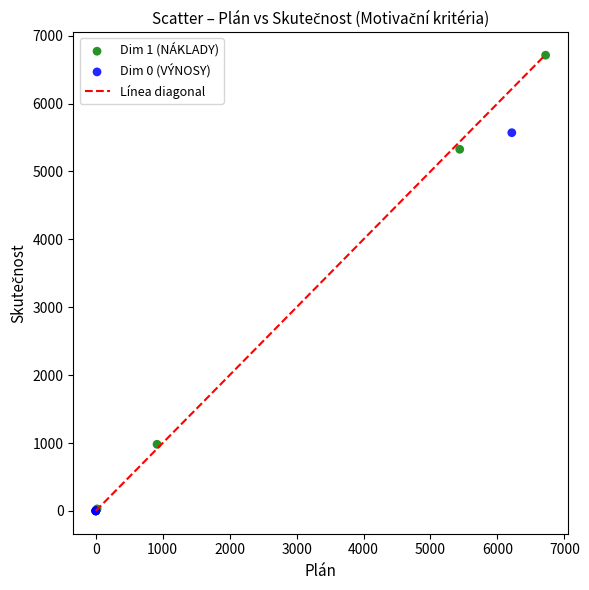

Which series contains the highest Y value?

Dim 1 (NÁKLADY)